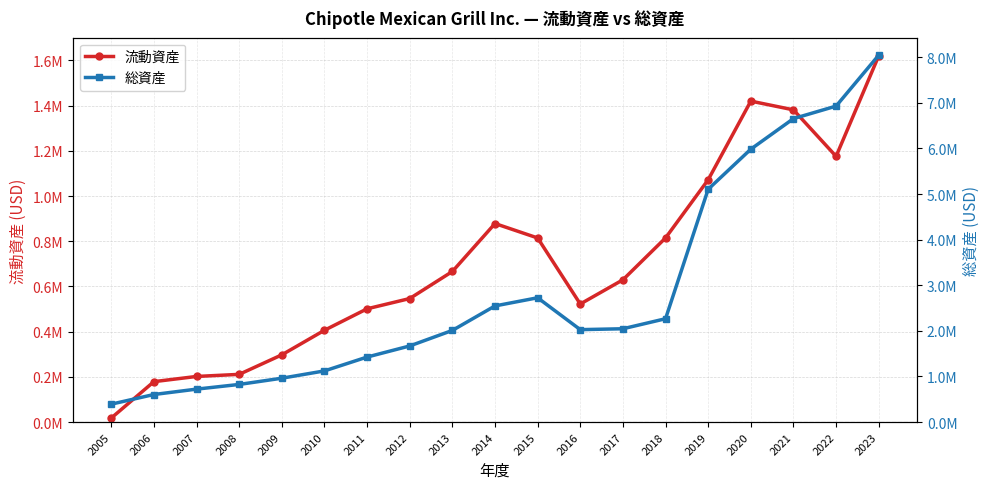

True or false: 総資産 and 流動資産 intersect in this chart.

False